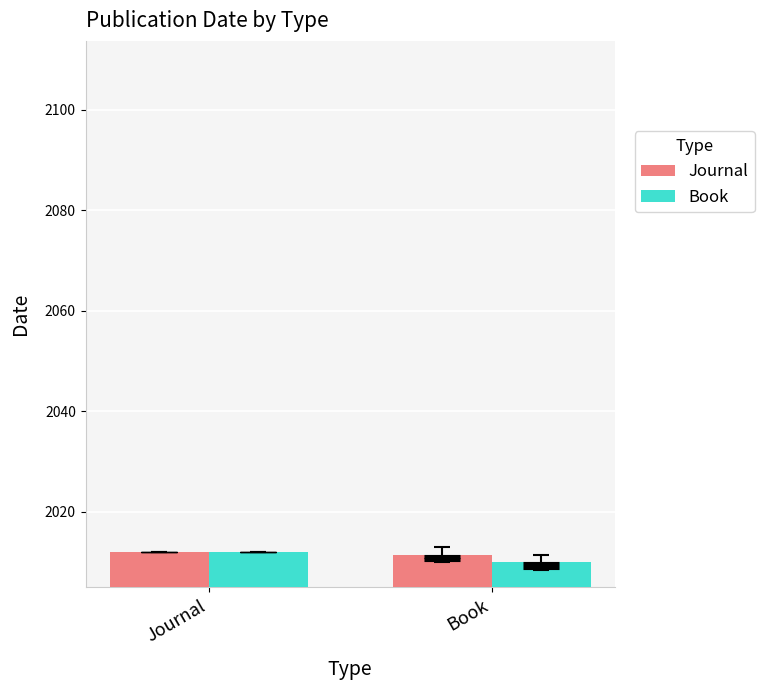

What is the total value across all series at Book?

4021.5